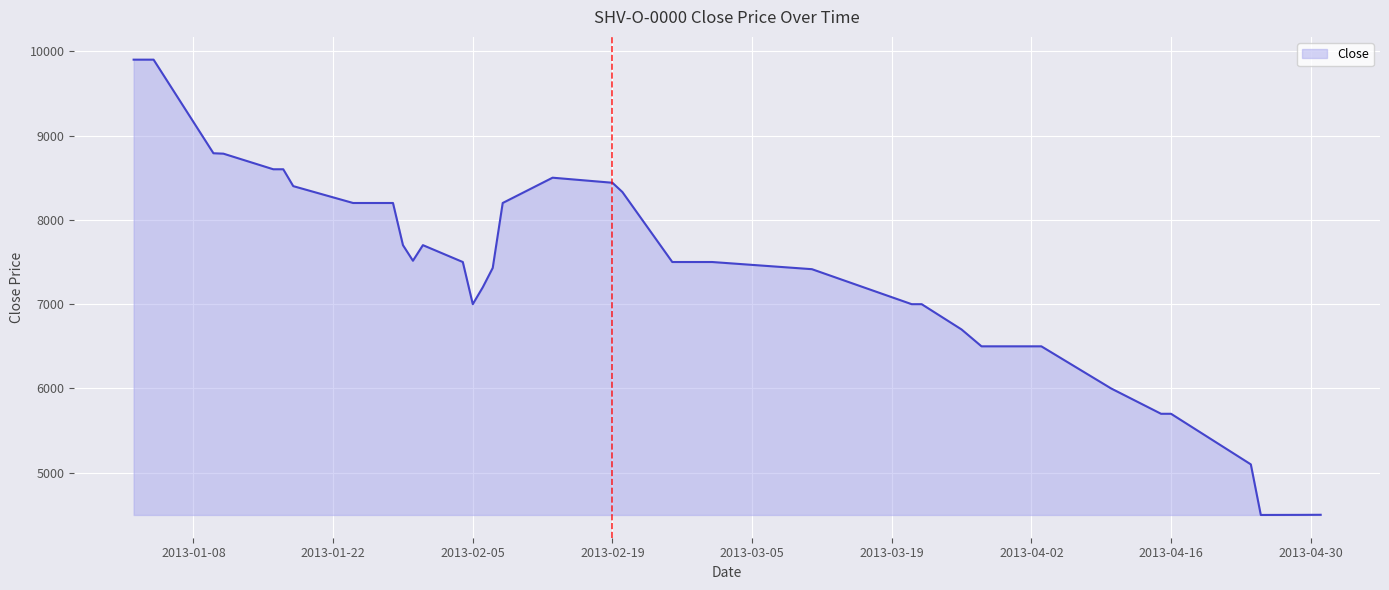

What is the difference between the maximum and minimum values?

5400